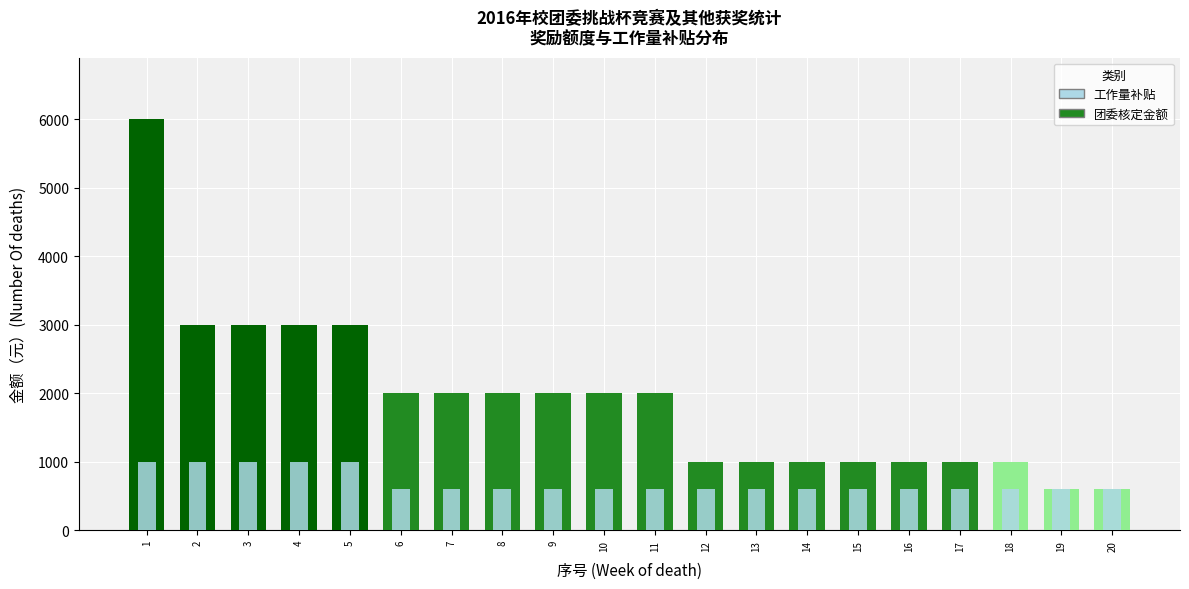

Which series changed the most between 4 and 12?

团委核定金额